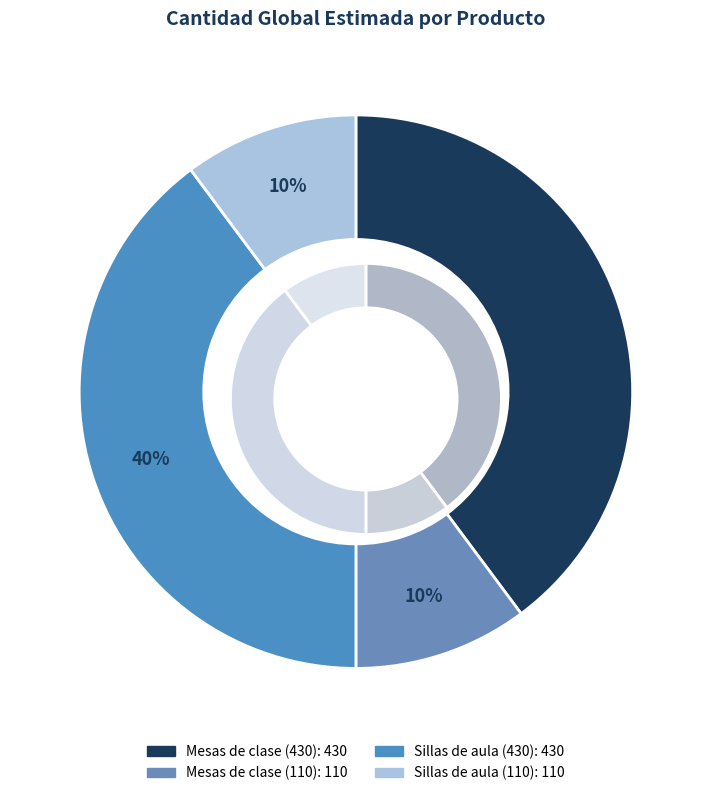

To the nearest percent, what percentage of the pie is Mesas de clase (430)?

40%